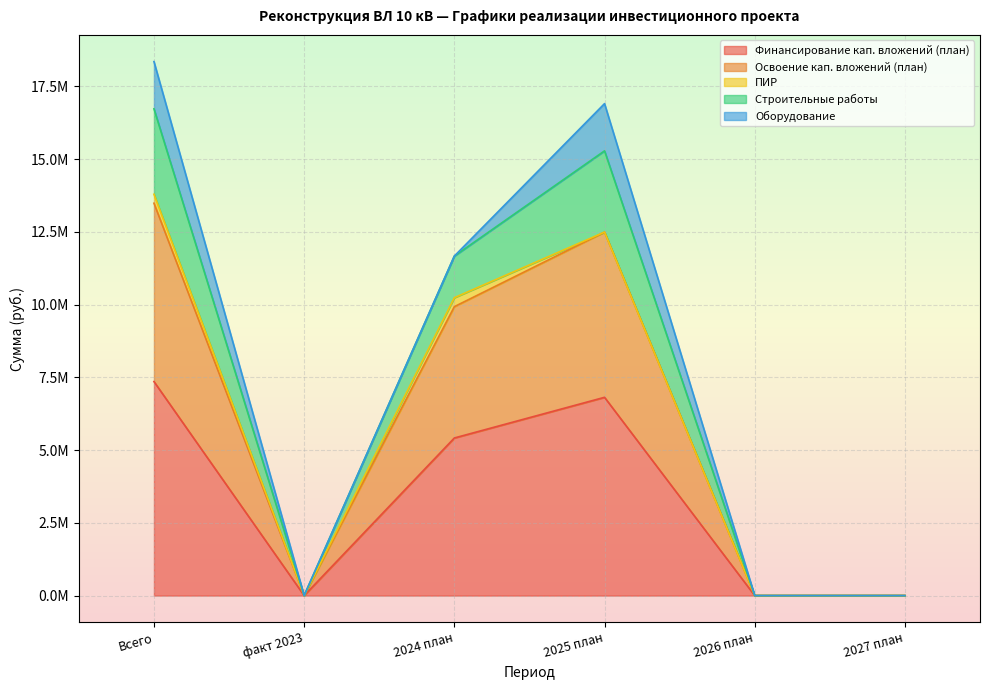

How many interior local peaks does the Финансирование кап. вложений (план) series have?

1